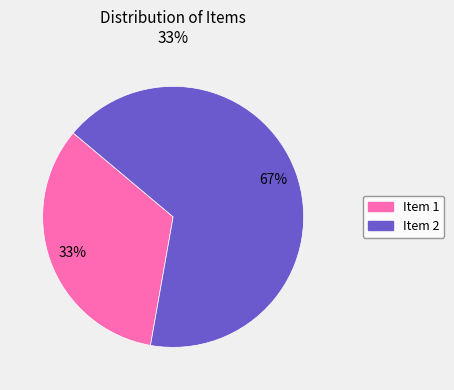

What is the ratio of the value at Item 1 to the value at Item 2?

0.5